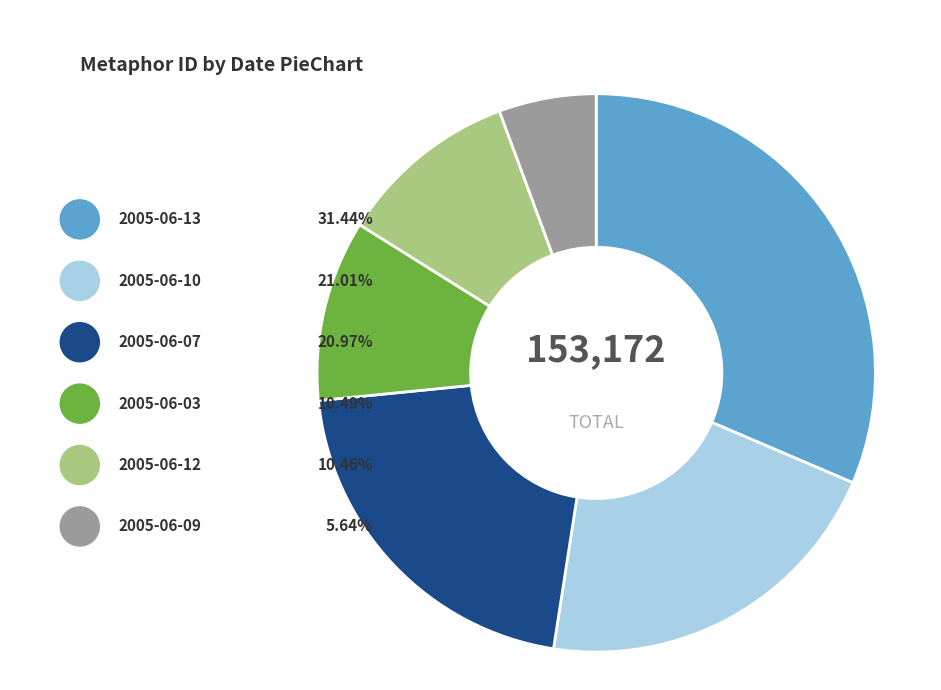

Is it true that 2005-06-07 is 20% of the pie?

False